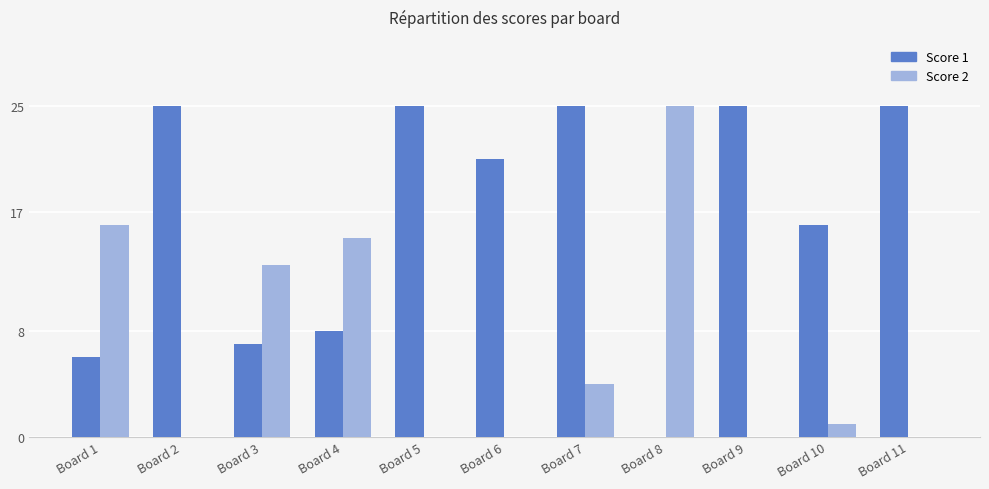

Between Board 3 and Board 10, which series saw the biggest shift?

Score 2